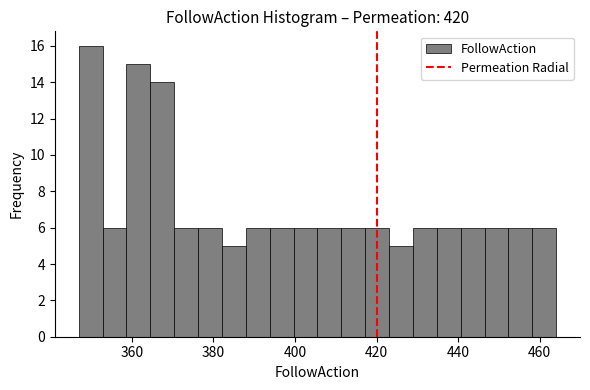

Around what value on the x-axis is the tallest bar? Give the approximate position of its centre, as read against the axis.

350